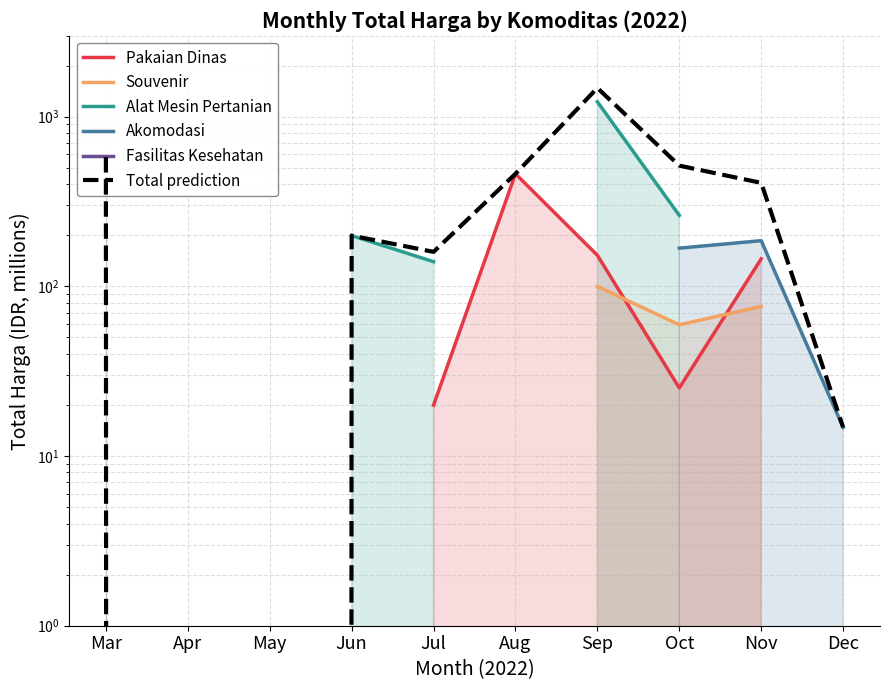

Is it true that Alat Mesin Pertanian equals 359.5 at Mar?

True